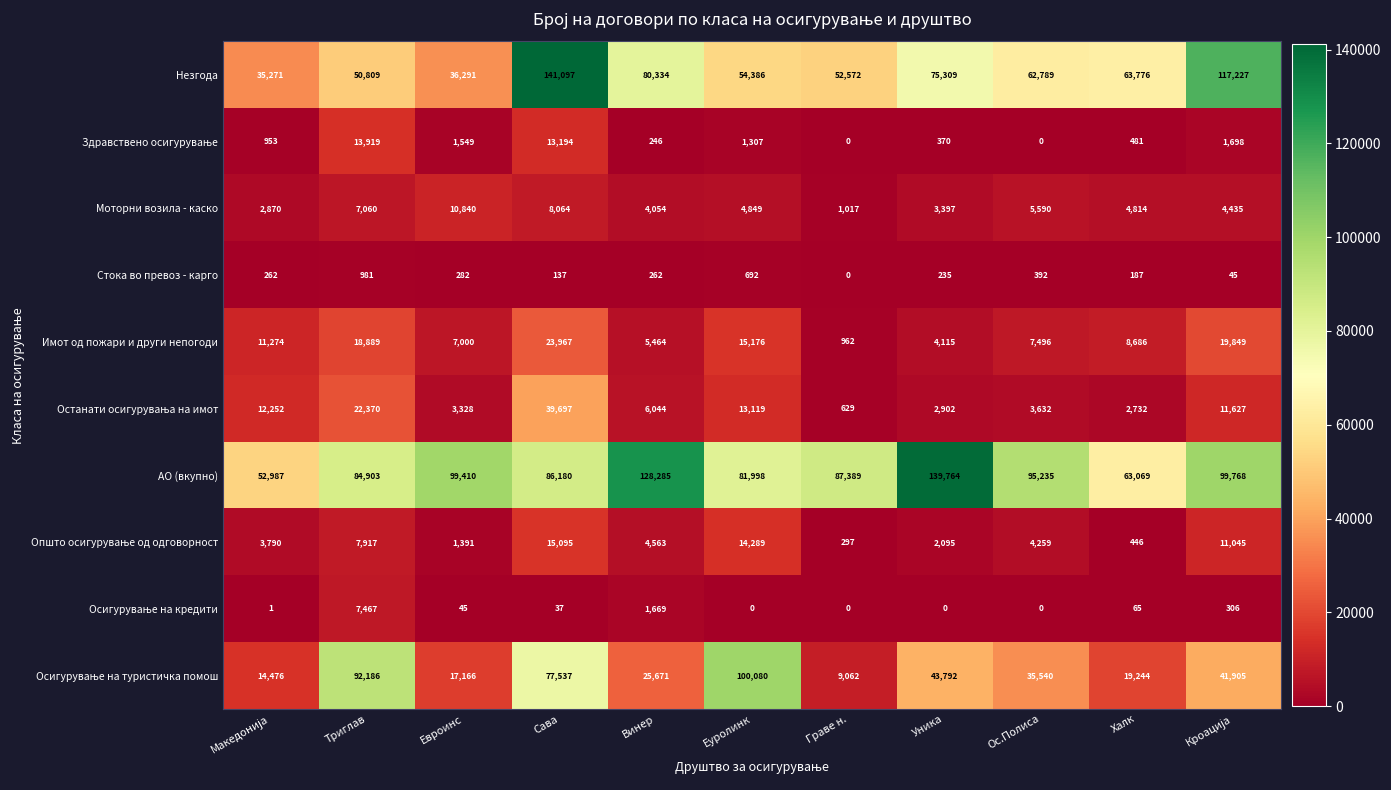

What is the spread (max minus min) of values at Триглав?

91205